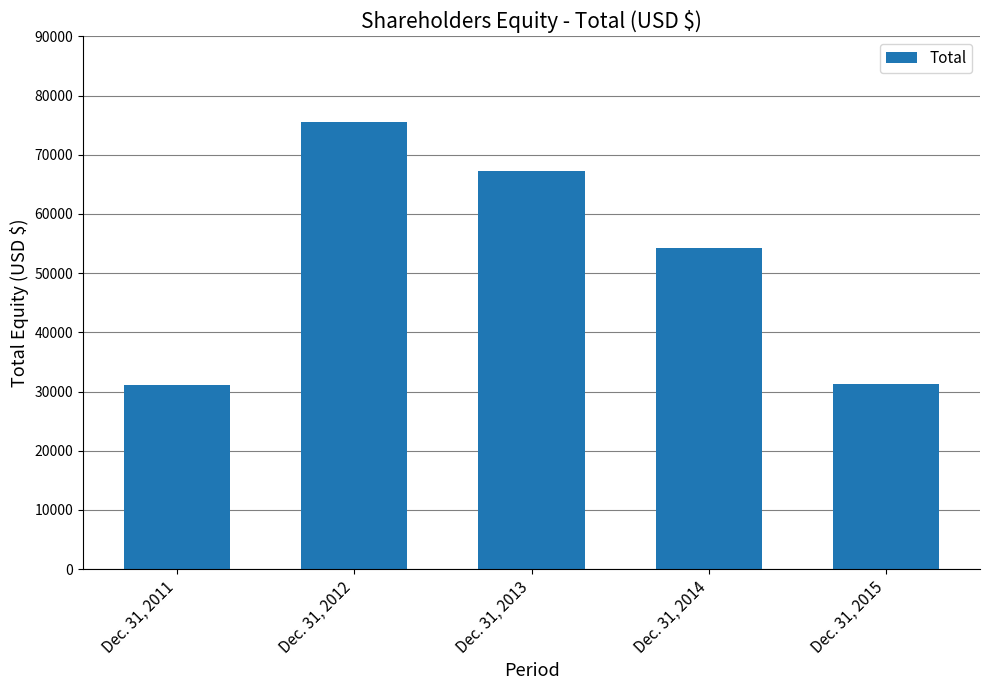

Approximately how many times larger is the value at Dec. 31, 2013 compared to Dec. 31, 2012?

0.9